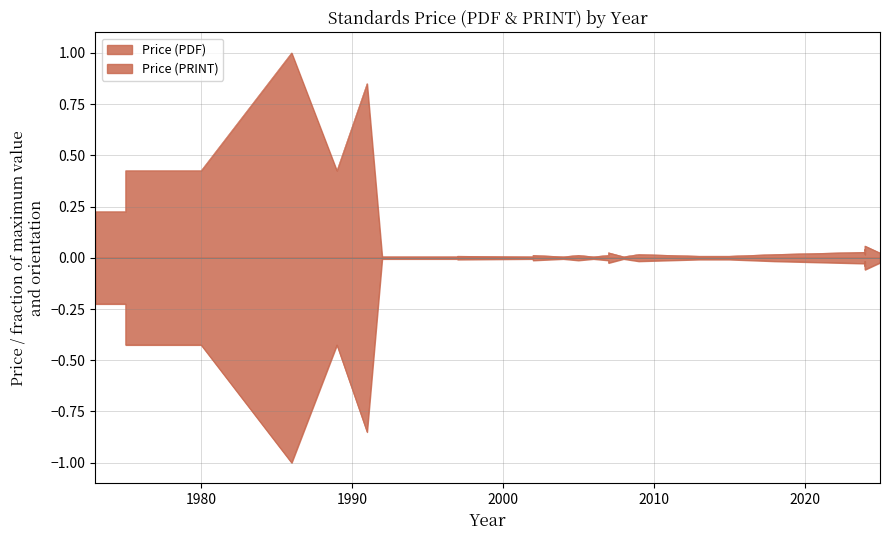

How many lines are shown in the chart?

2